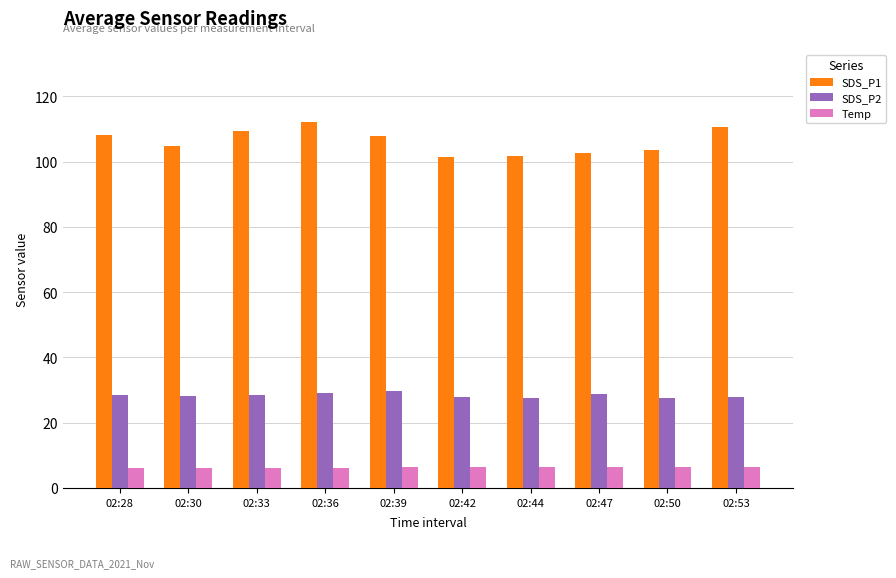

Which series has the largest range (max minus min)?

SDS_P1